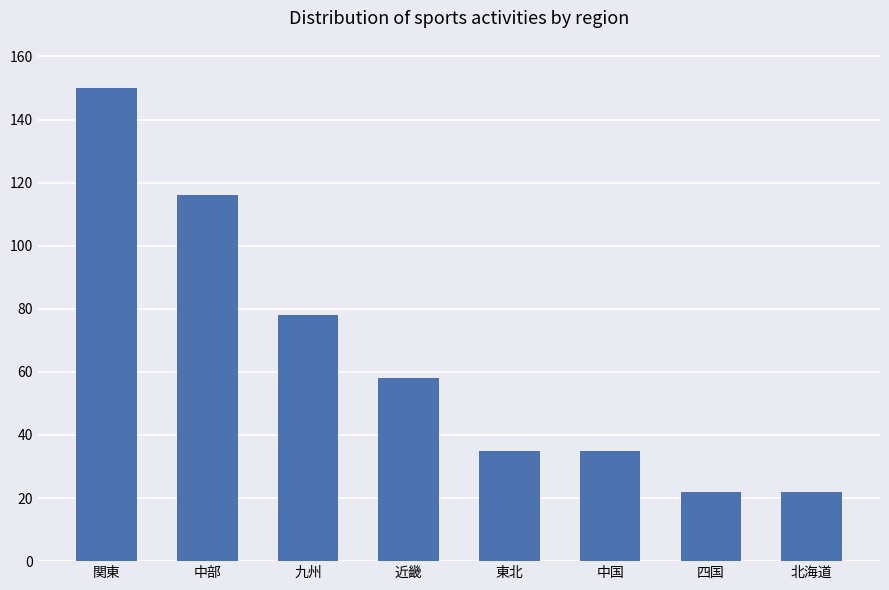

Are the bars horizontal?

No